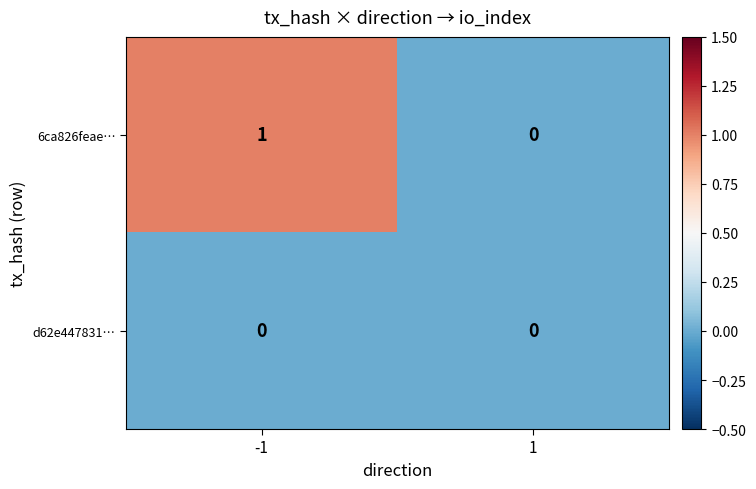

Is the value of 6ca826feae… at -1 greater than the value of d62e447831… at -1?

Yes